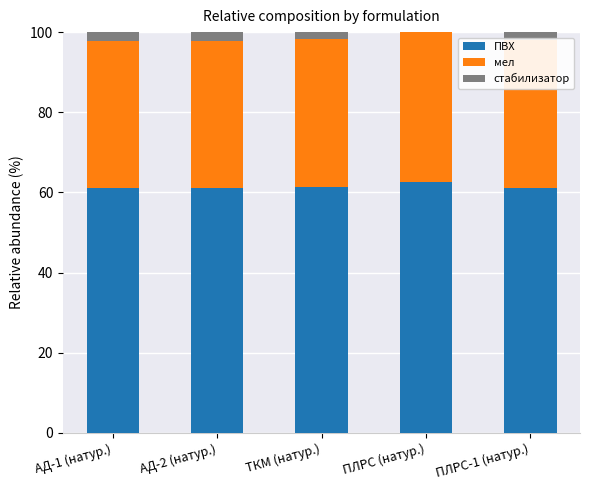

What is the total value across all series at ПЛРС (натур.)?

100.0